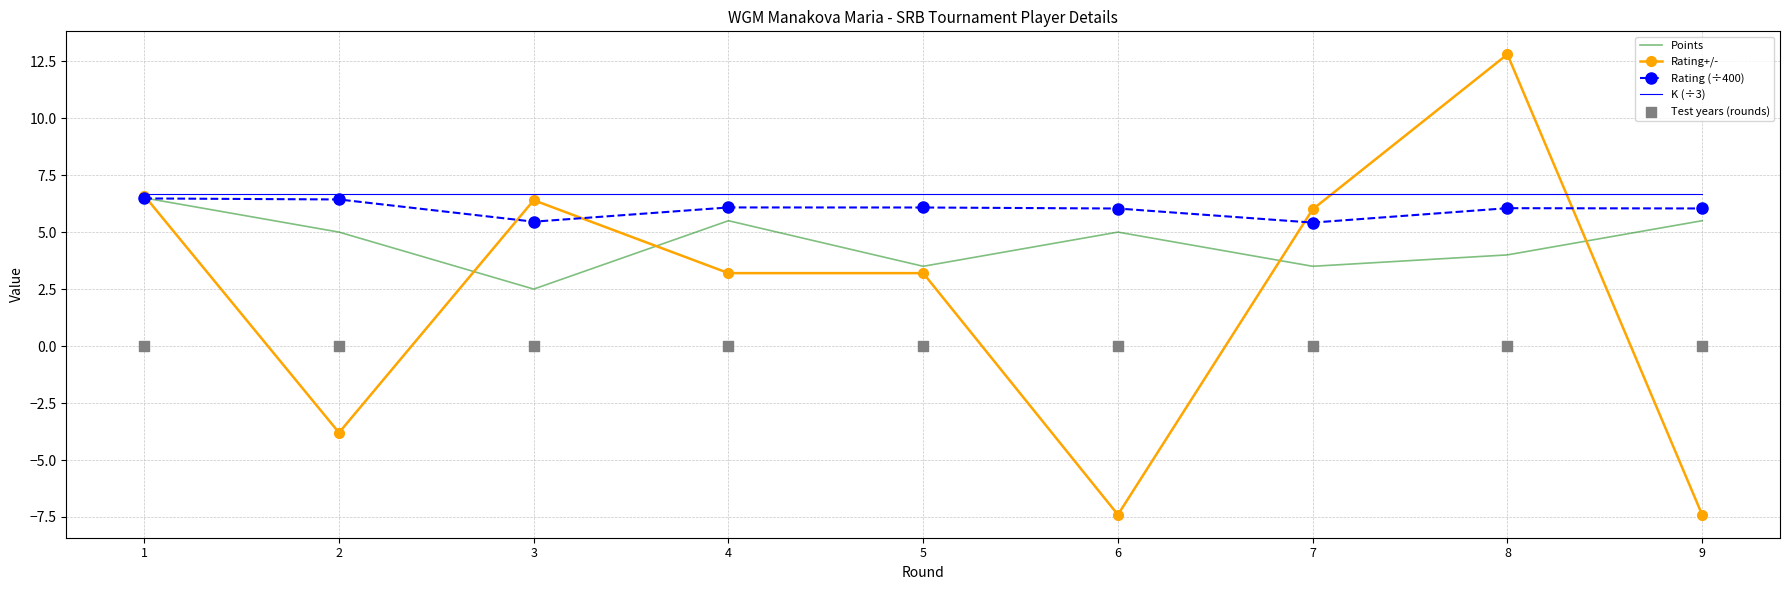

What is the total value across all series at 1?

26.2